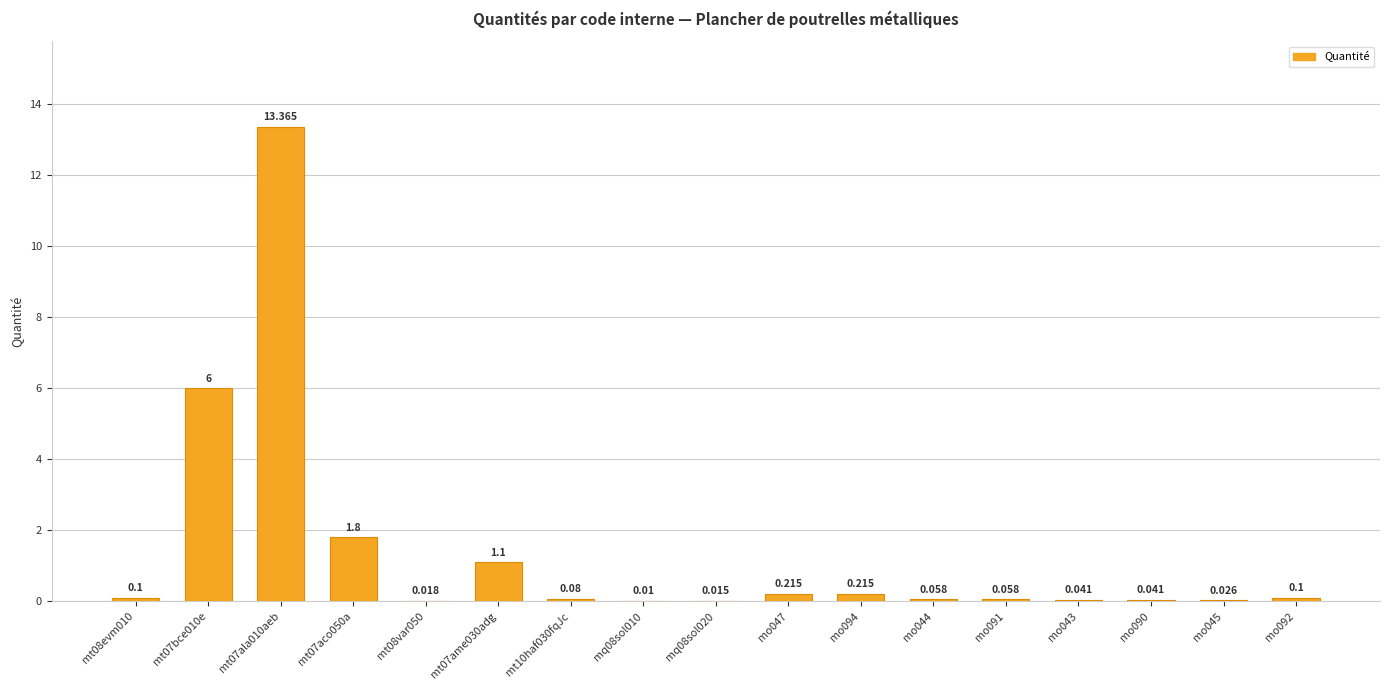

What is the label of the 8th bar from the right?

mo047